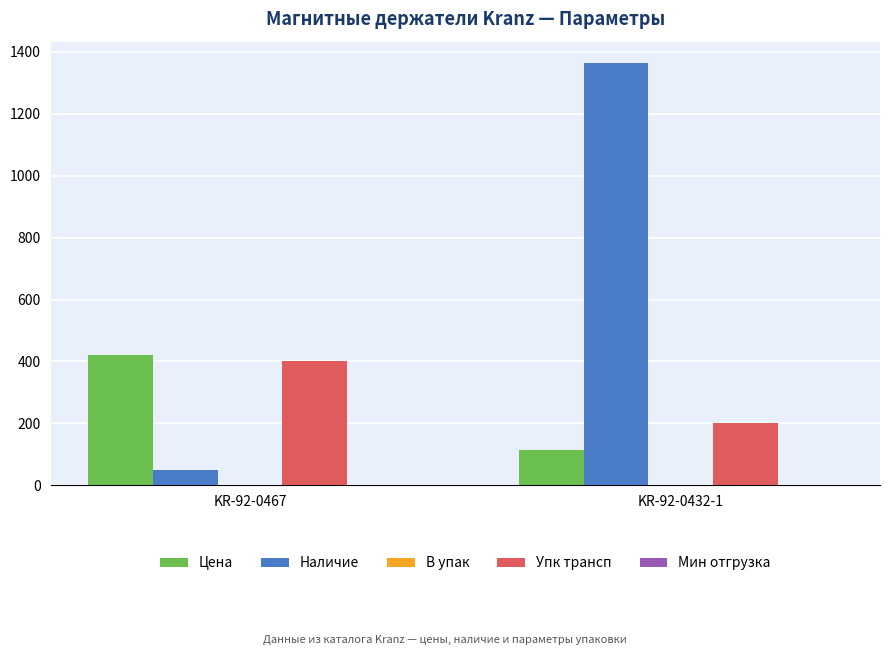

Which series has the largest total across all categories?

Наличие